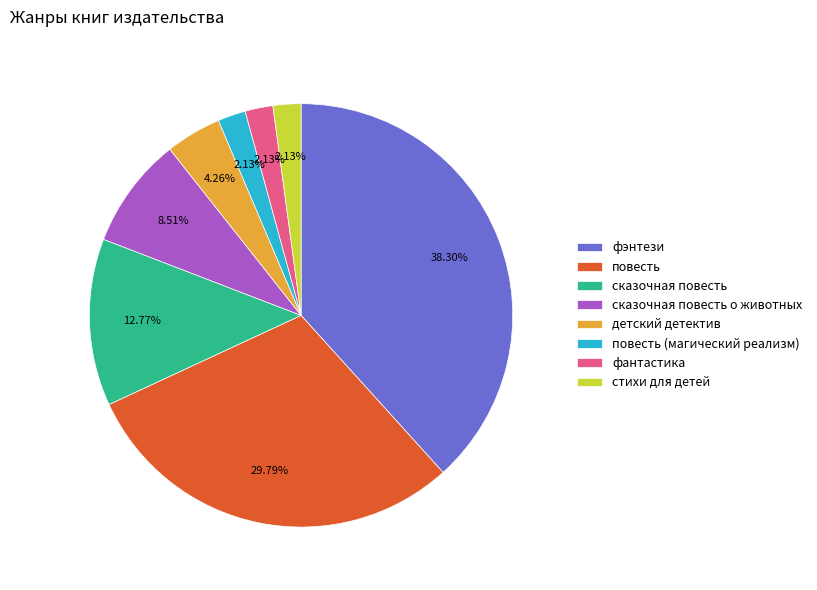

Is there a majority slice in this chart?

No